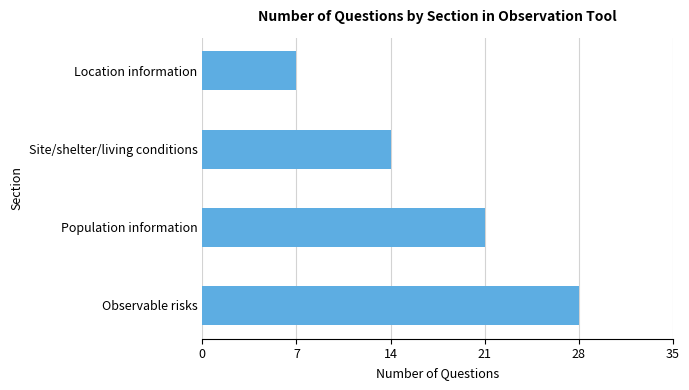

How many bars are there in total?

4